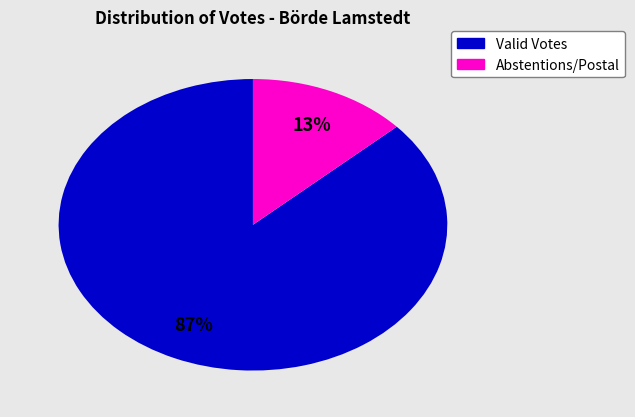

Count the number of slices in the pie.

2